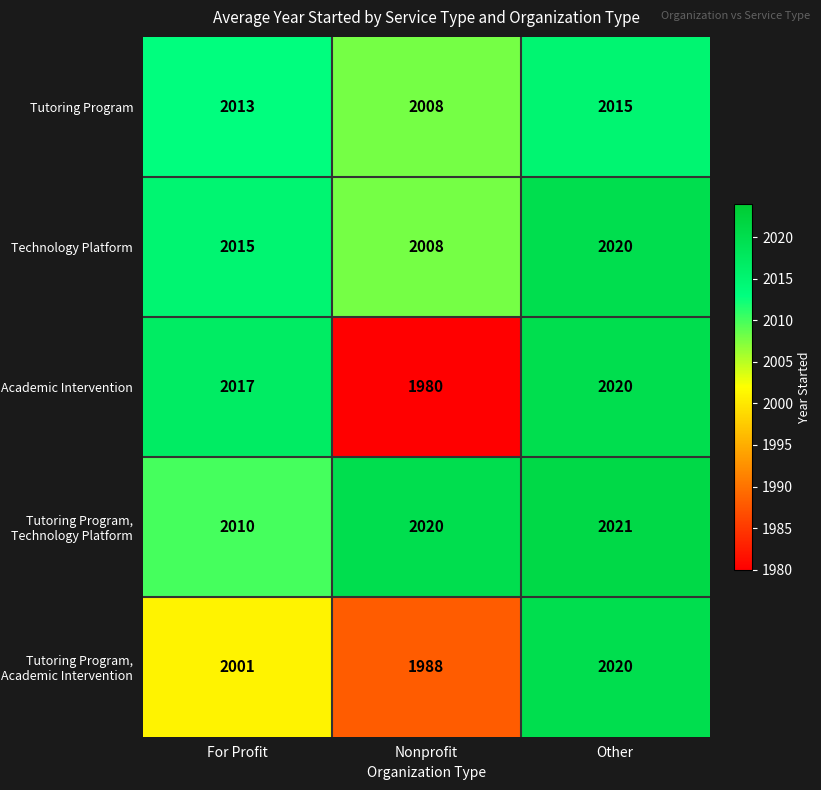

Rank the categories by Technology Platform value from lowest to highest.

Nonprofit, For Profit, Other